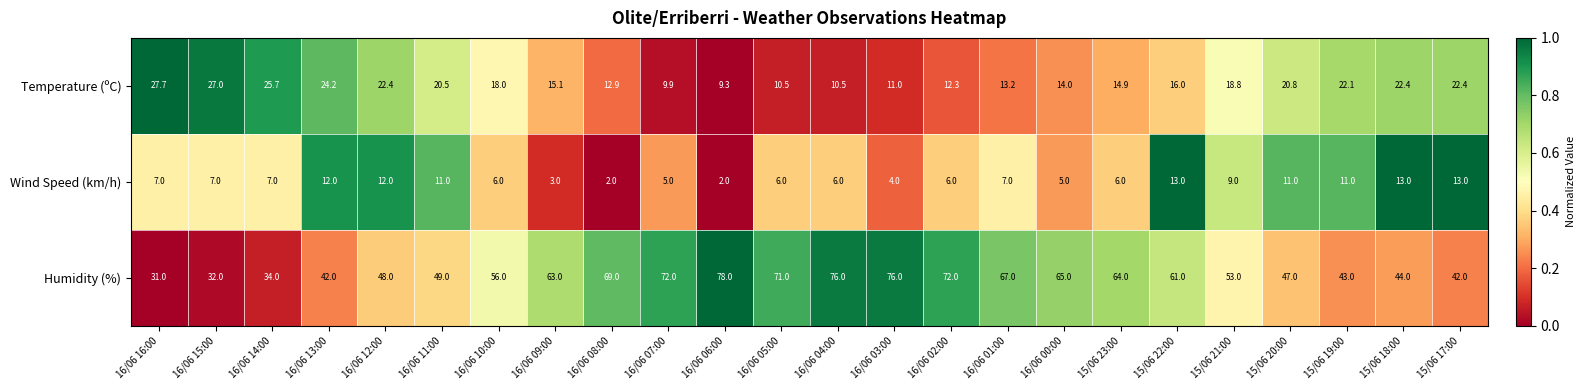

At which category is the sum across all series the highest?

16/06 04:00